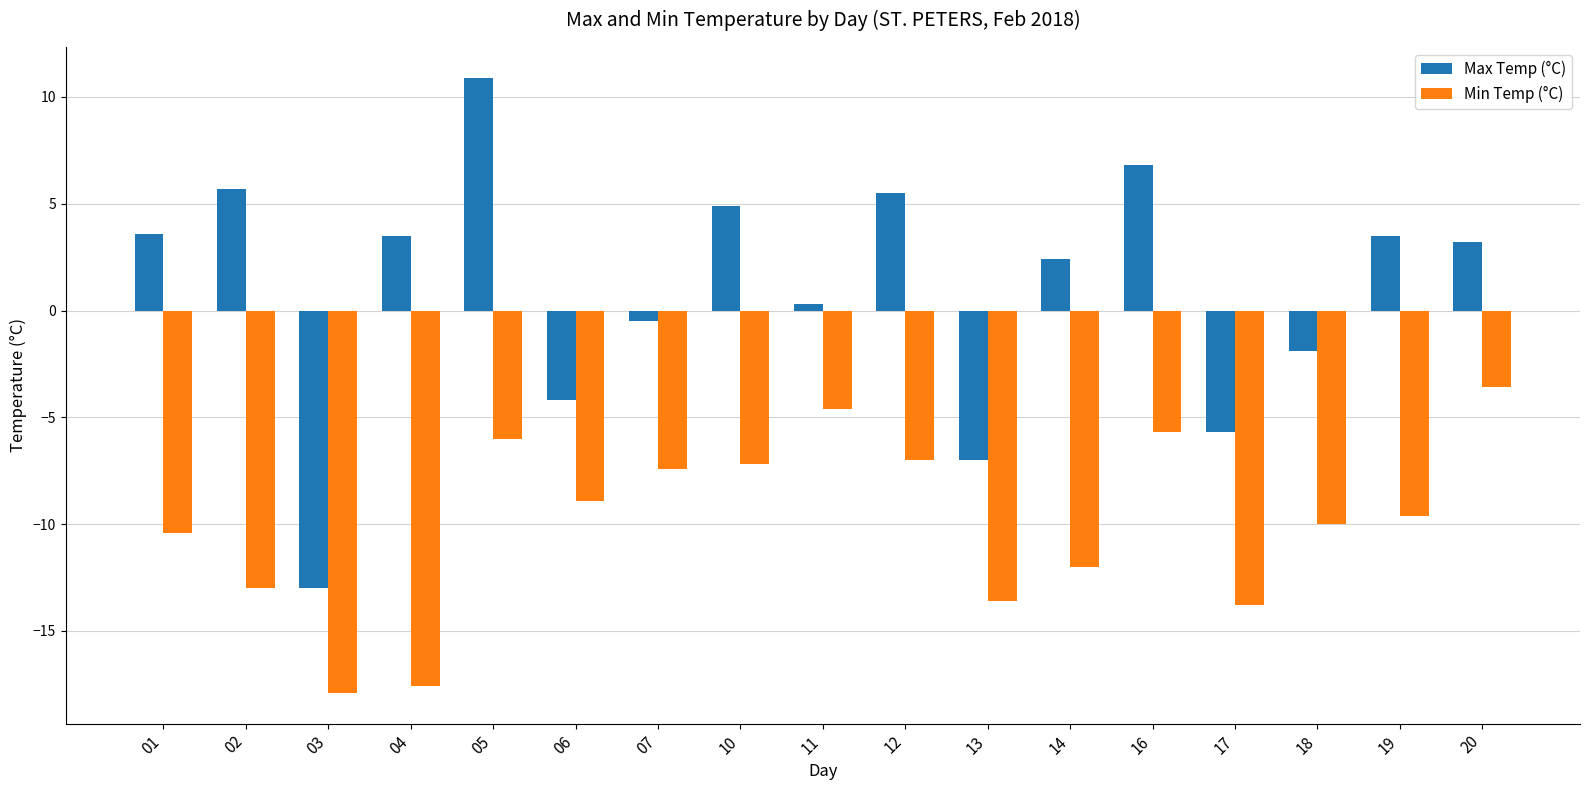

Which series has the largest range (max minus min)?

Max Temp (°C)